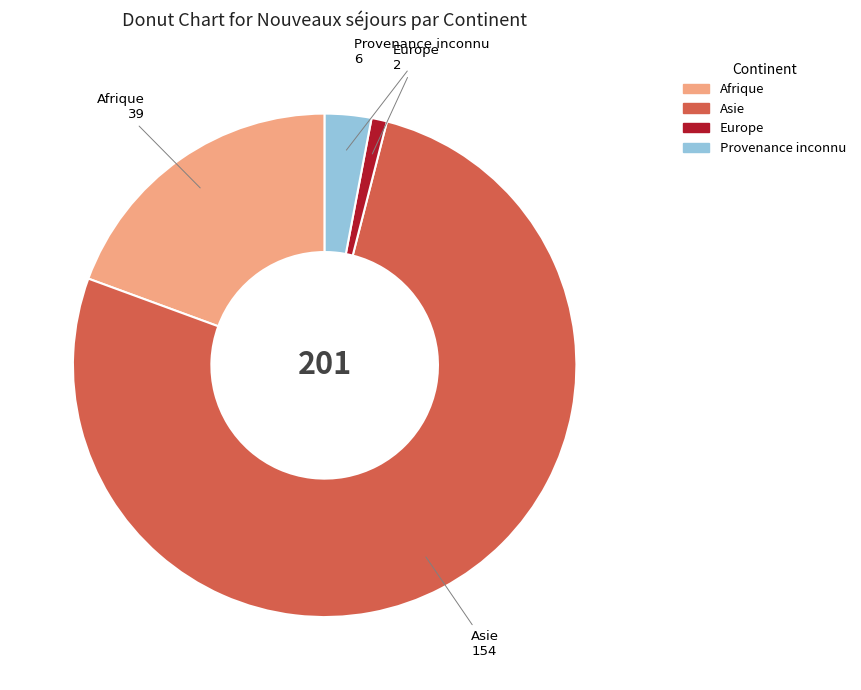

Is there a majority slice in this chart?

Yes